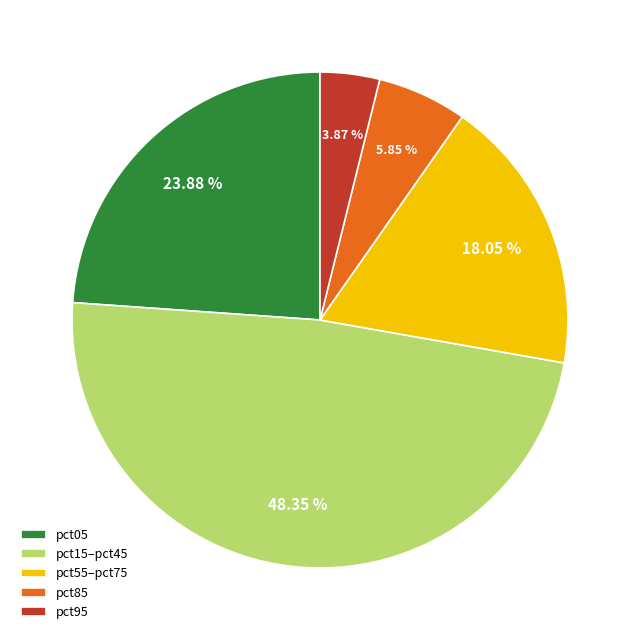

Is the sum of pct95 and pct55–pct75 greater than half?

No